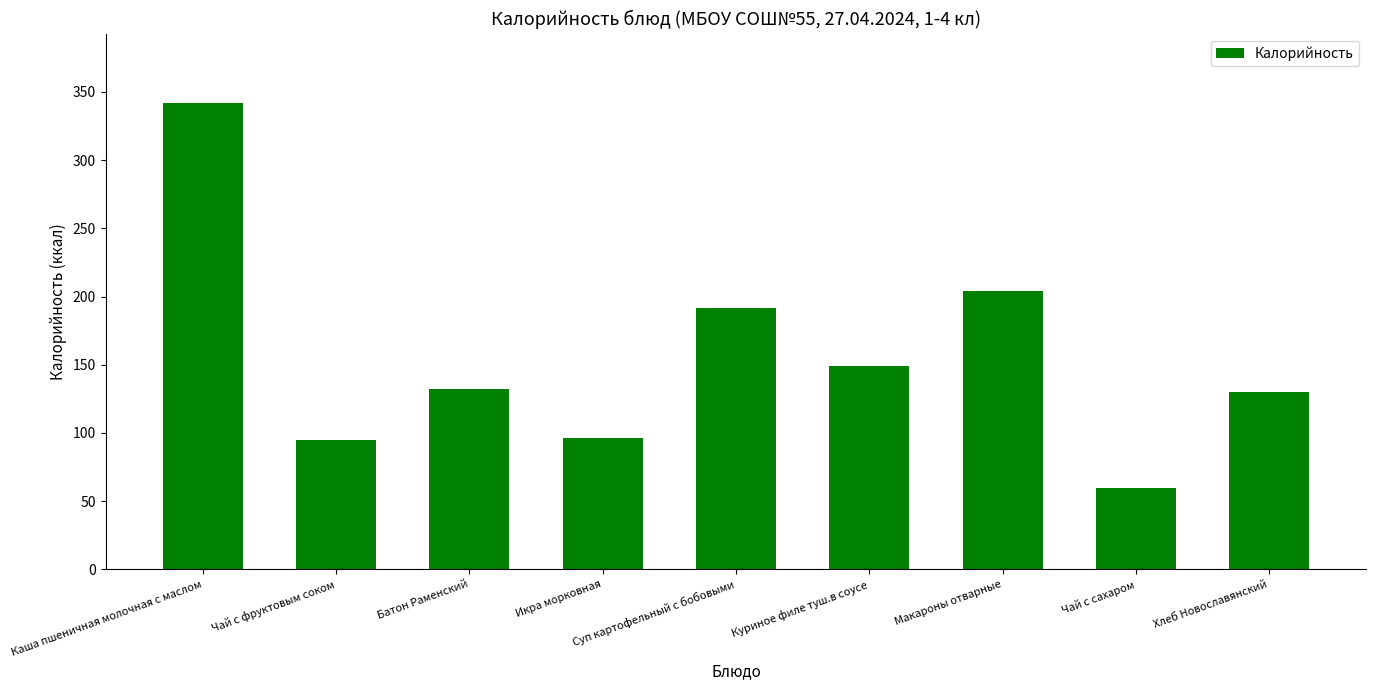

What is the difference between the values at Куриное филе туш.в соусе and Батон Раменский?

16.5